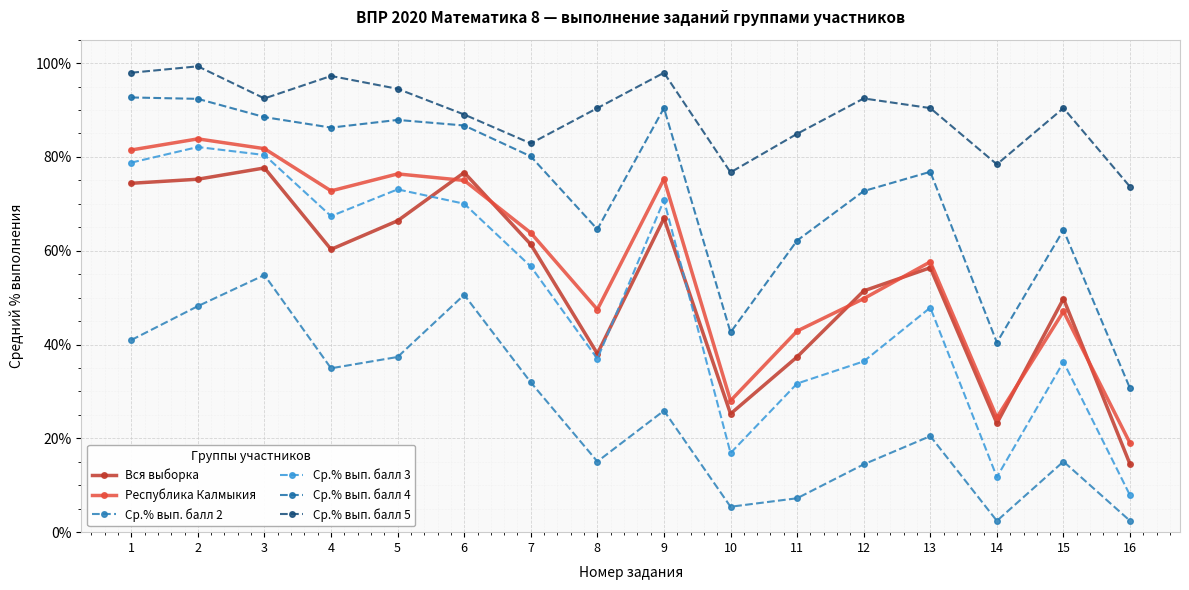

True or false: Республика Калмыкия and Ср.% вып. балл 5 cross at least once.

False